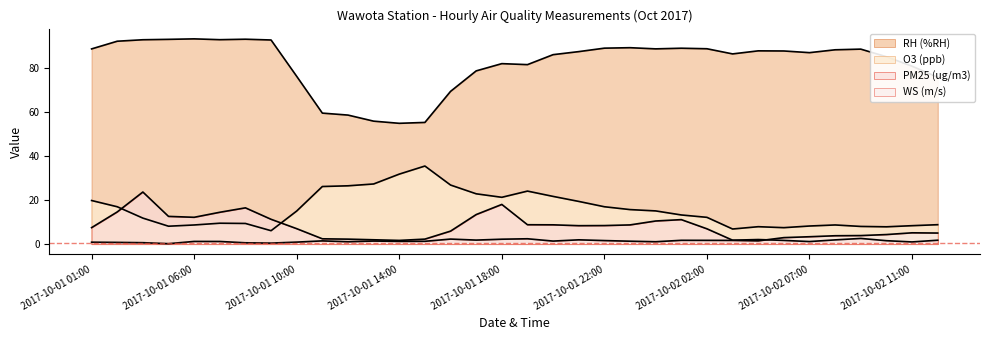

How many interior local valleys does the O3 (ppb) series have?

6